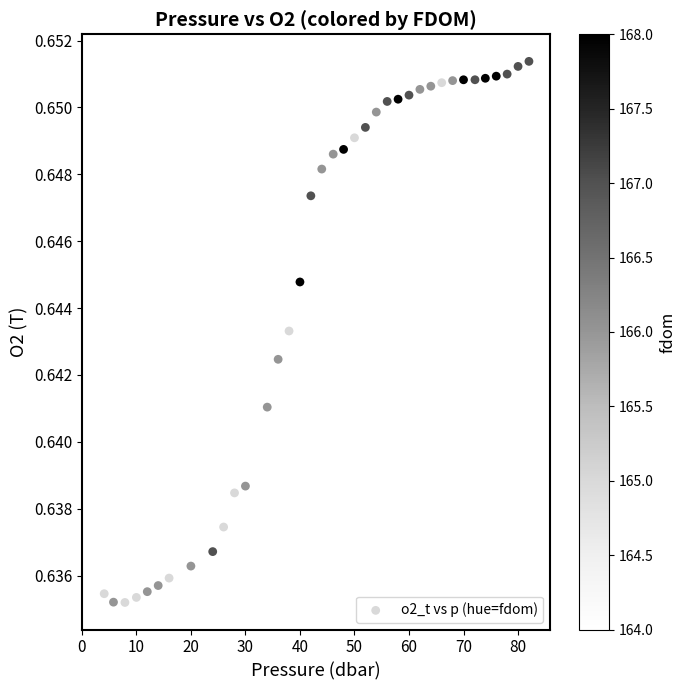

What is the range of X values (max minus min)?

77.9